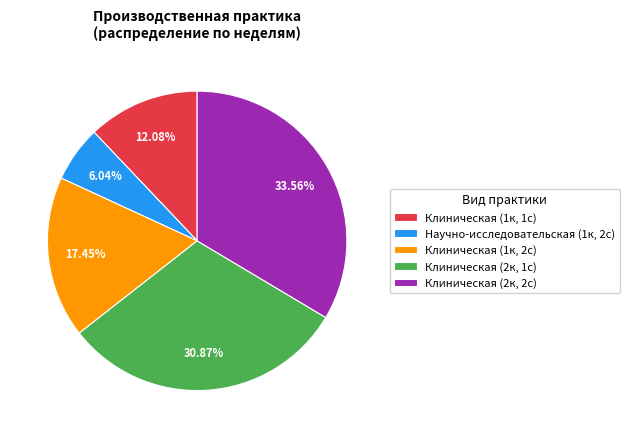

To the nearest percent, what is the average slice percentage?

20%